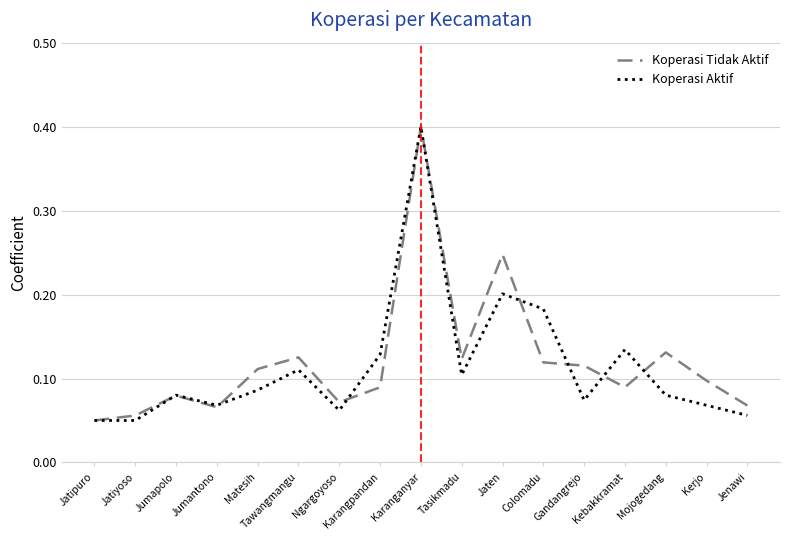

Which category has the highest value in the Koperasi Aktif series?

Karanganyar